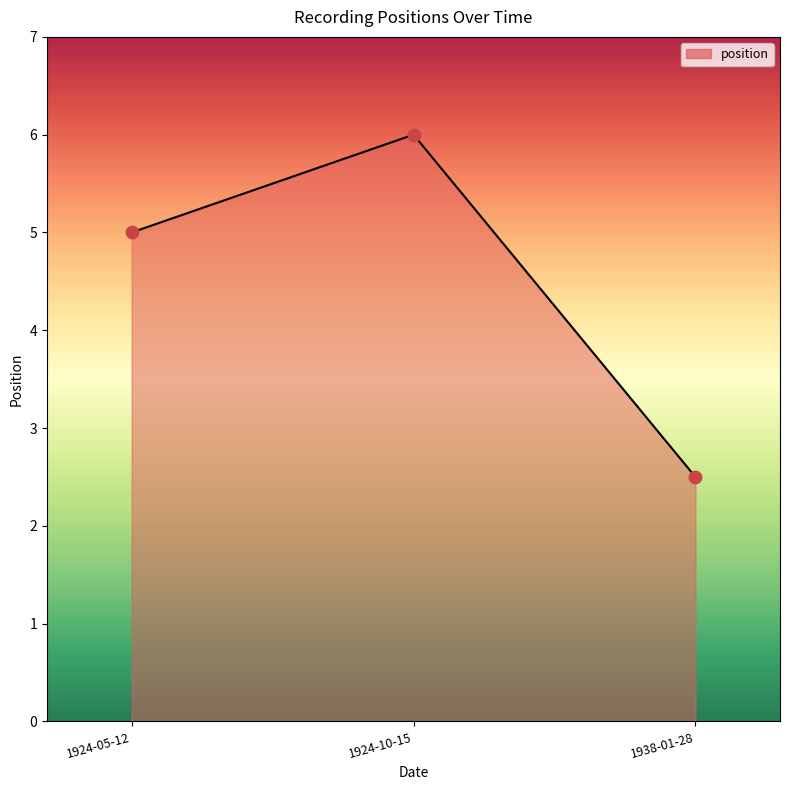

Which series has the widest spread of Y values?

position line